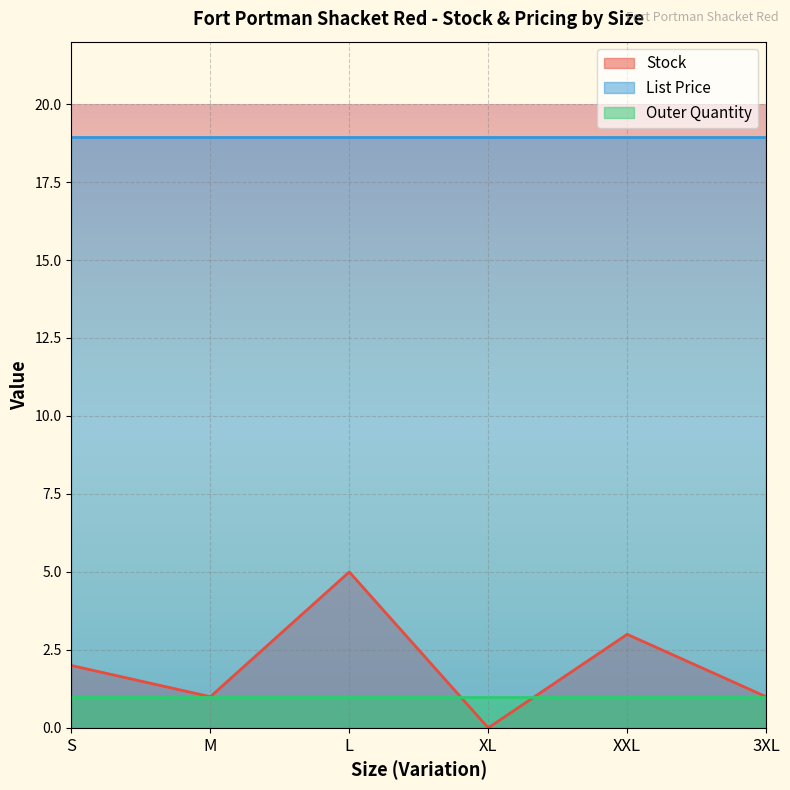

Which series changed the most between M and XXL?

Stock